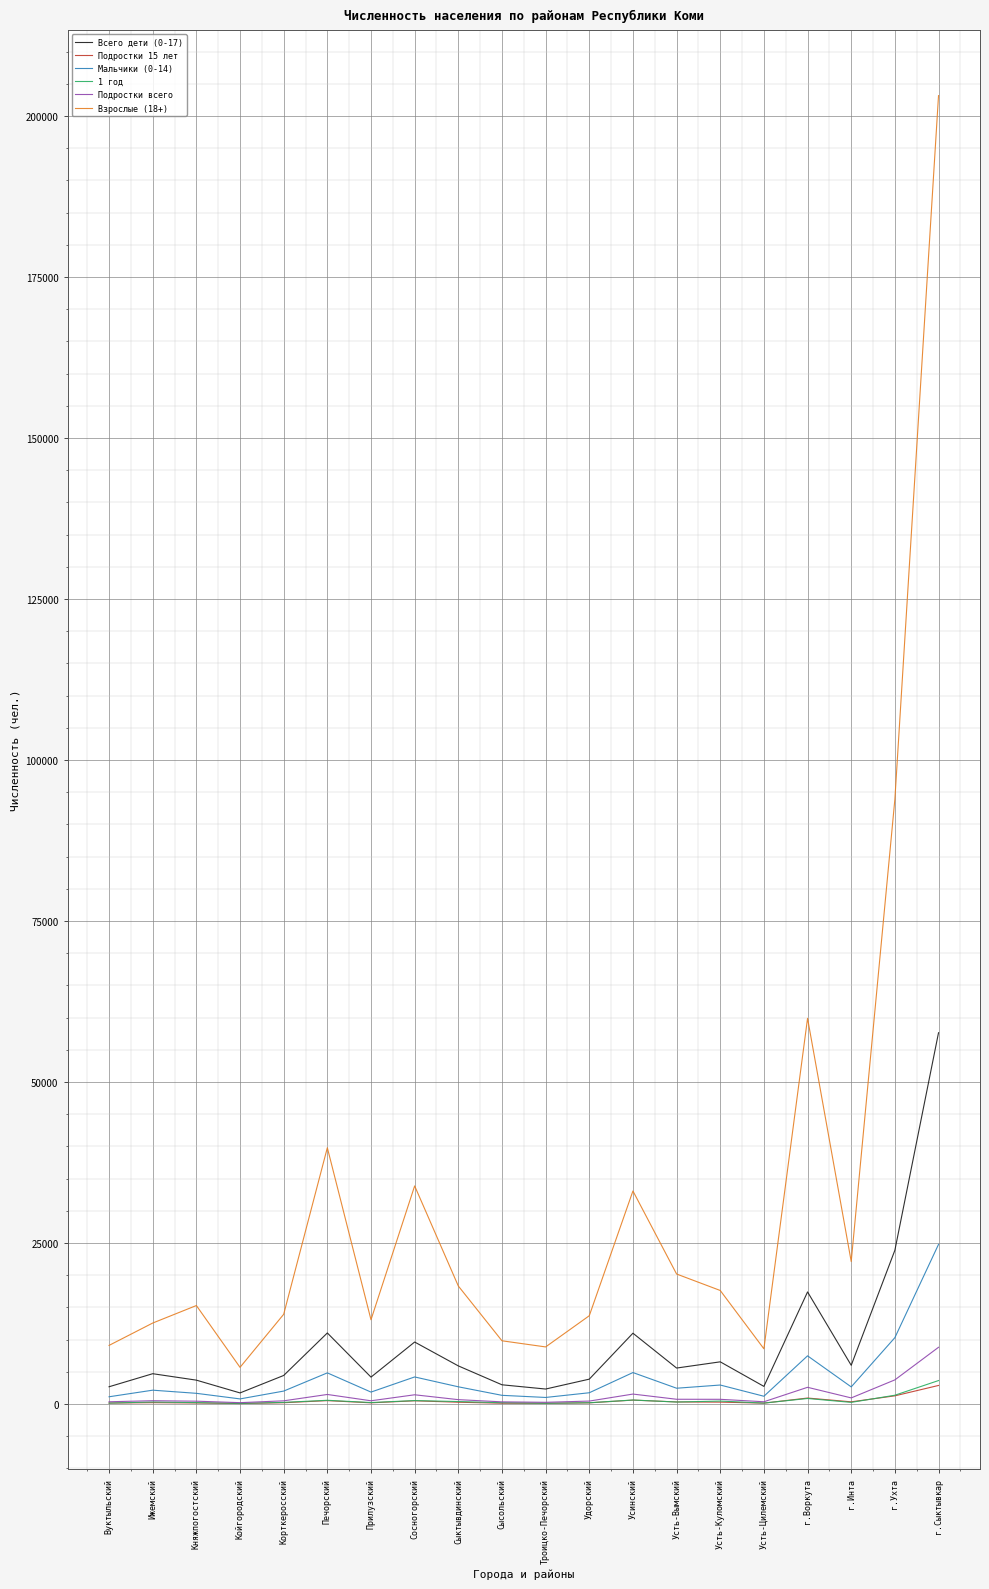

What are all the series names shown in the legend?

Всего дети (0-17), Подростки 15 лет, Мальчики (0-14), 1 год, Подростки всего, Взрослые (18+)